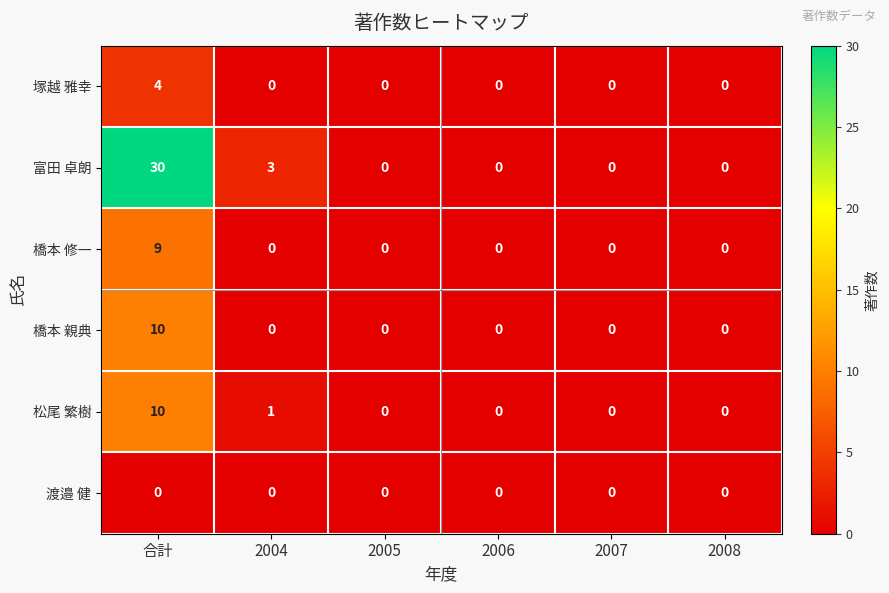

Which series has the largest total across all categories?

富田 卓朗